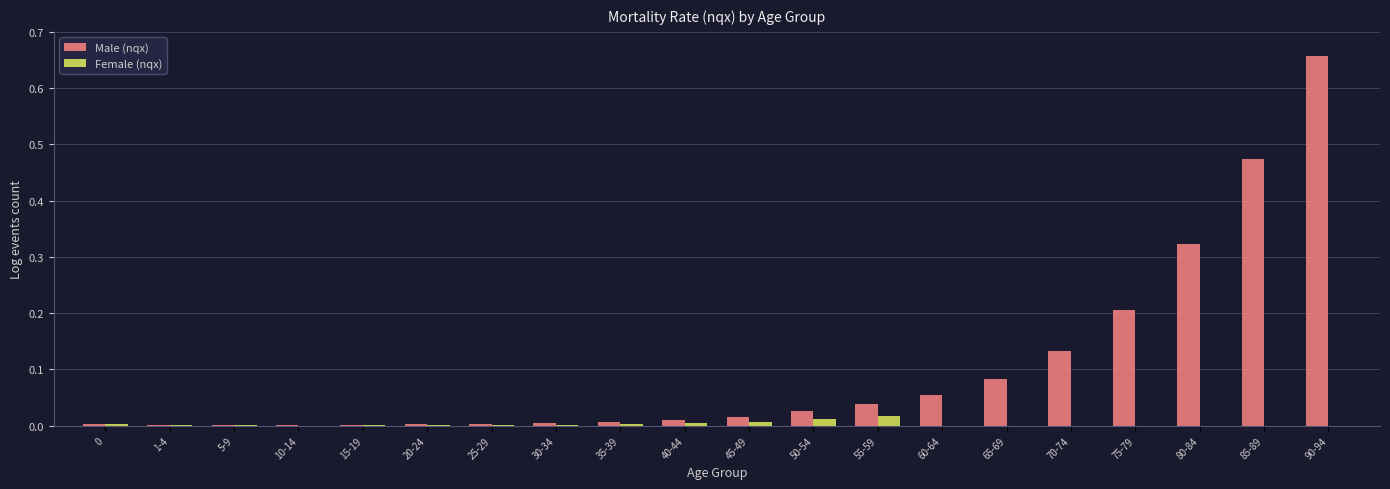

At which category is the sum across all series the highest?

90-94